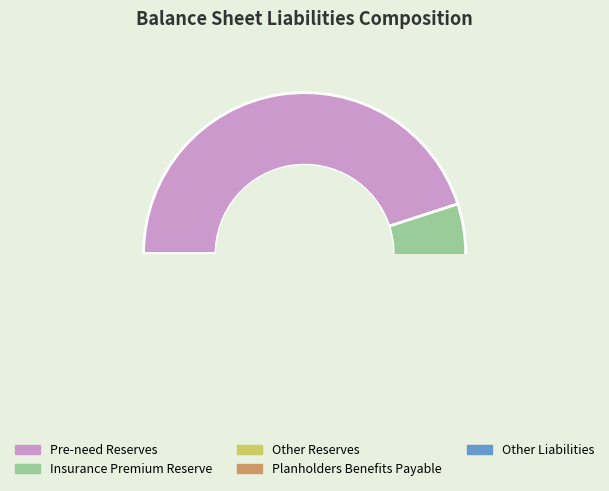

How many slices are in this pie chart?

5